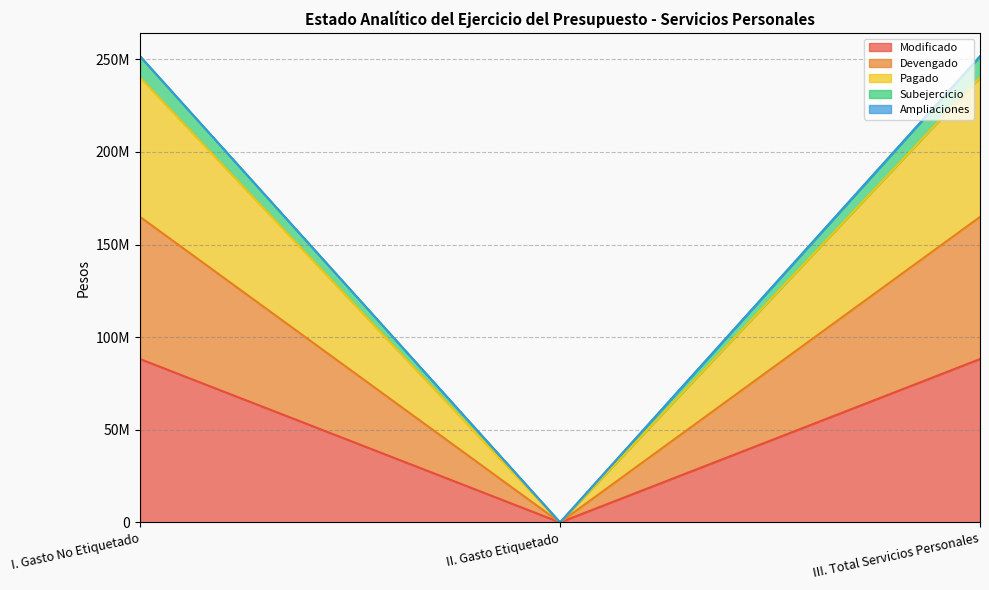

True or false: Devengado has a value of 0.0 at II. Gasto Etiquetado.

True